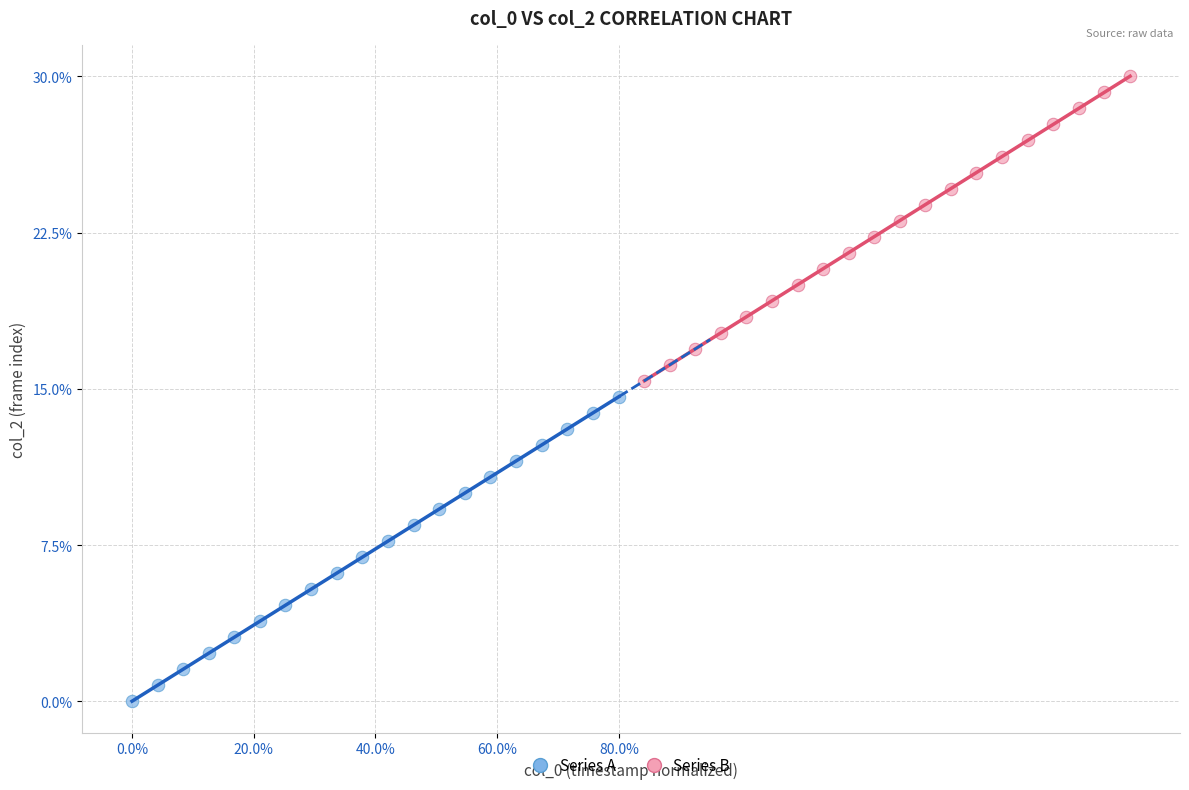

Which series contains the lowest Y value?

Series A